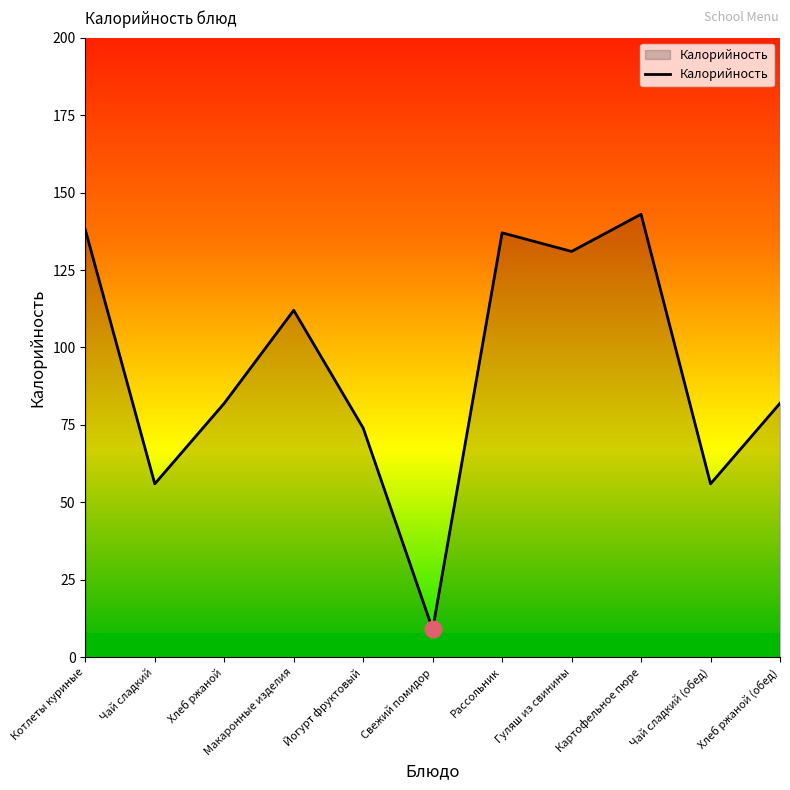

Approximately how many times larger is the value at Макаронные изделия compared to Котлеты куриные?

0.8